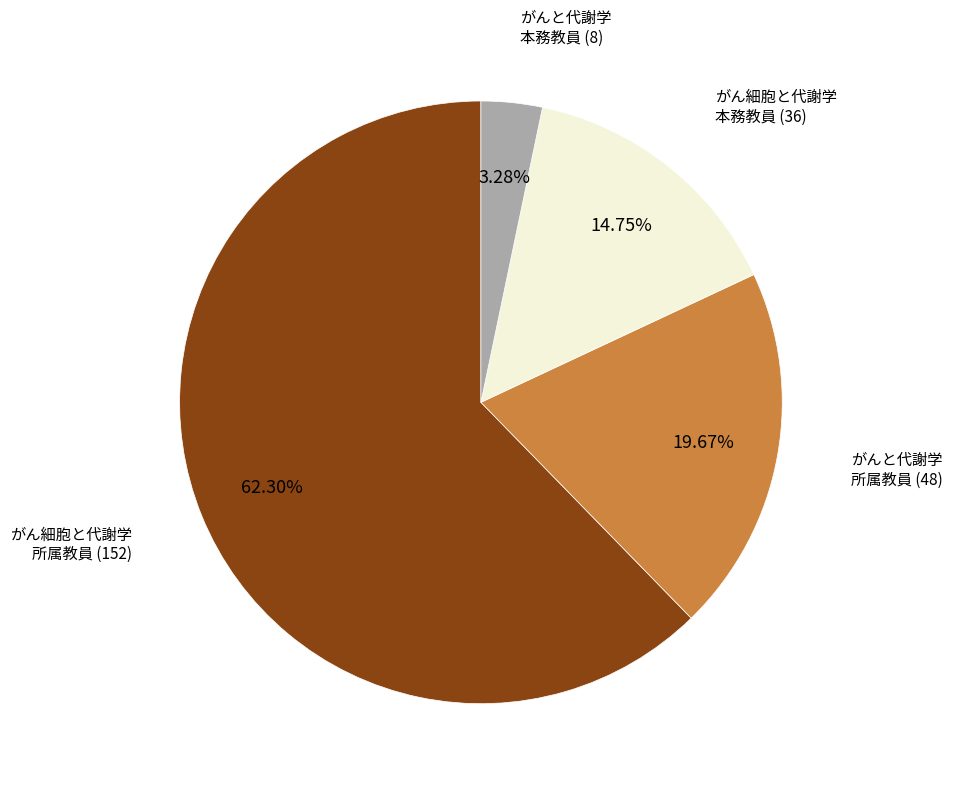

Is there any slice that represents more than half of the pie?

Yes